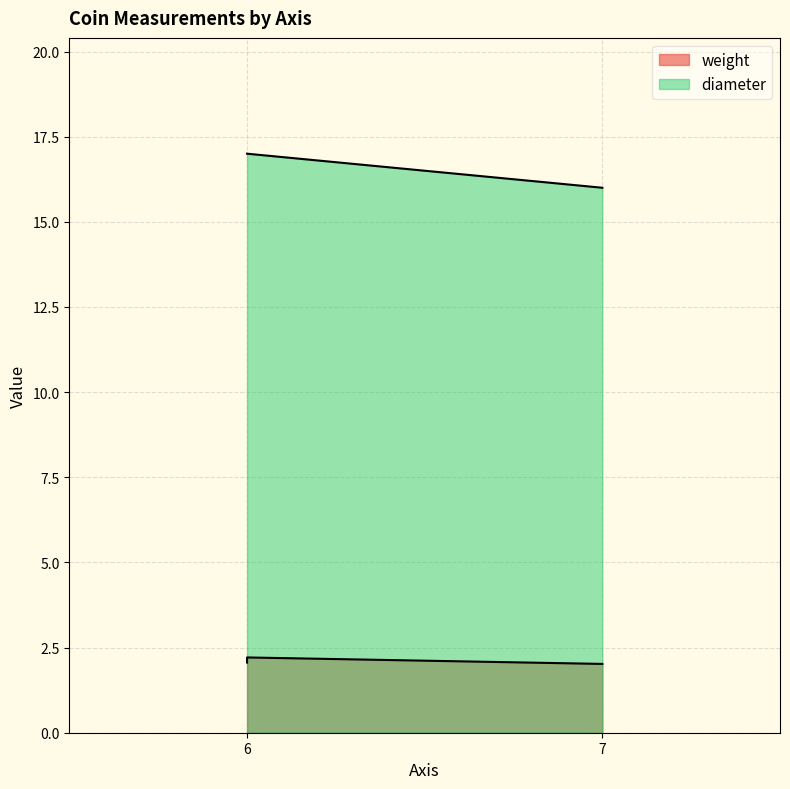

What is the total value across all series at 6?

19.1